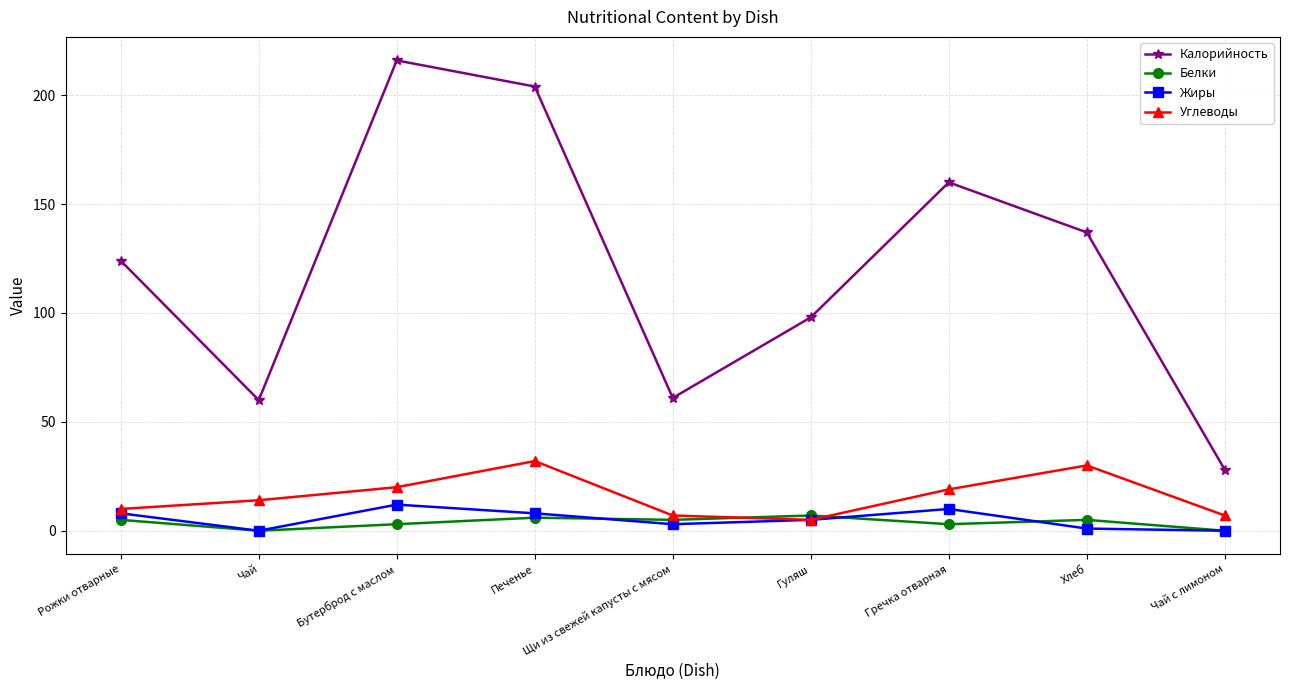

Is this an area chart (filled region under the line)?

No